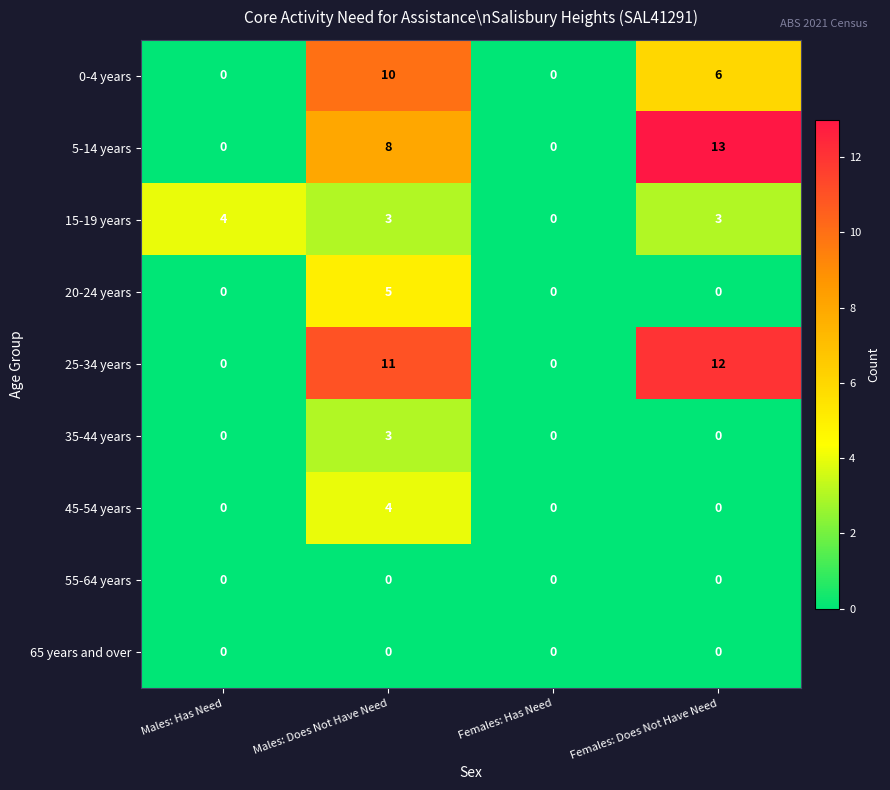

True or false: 15-19 years has a value of 2 at Males: Has Need.

False